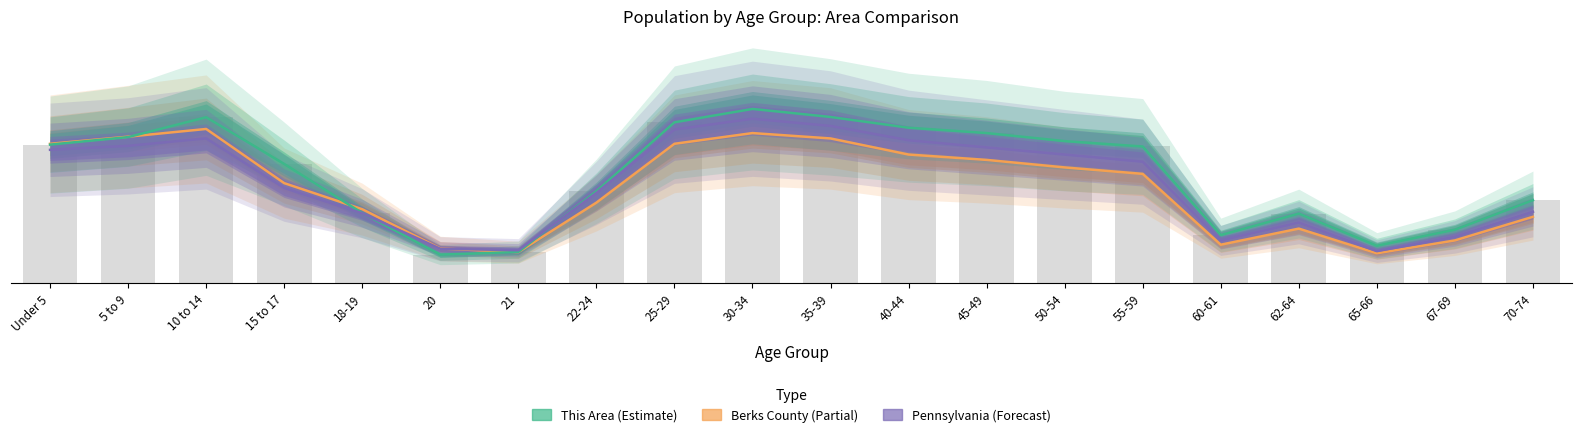

What is the label of the 9th bar from the left?

25-29